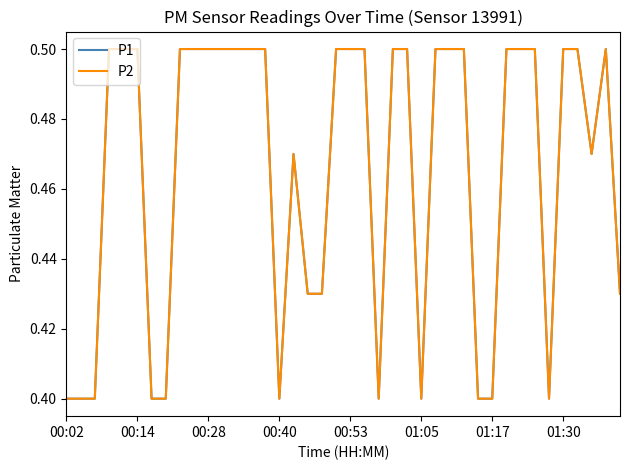

Does the chart display data point markers on the line(s)?

No